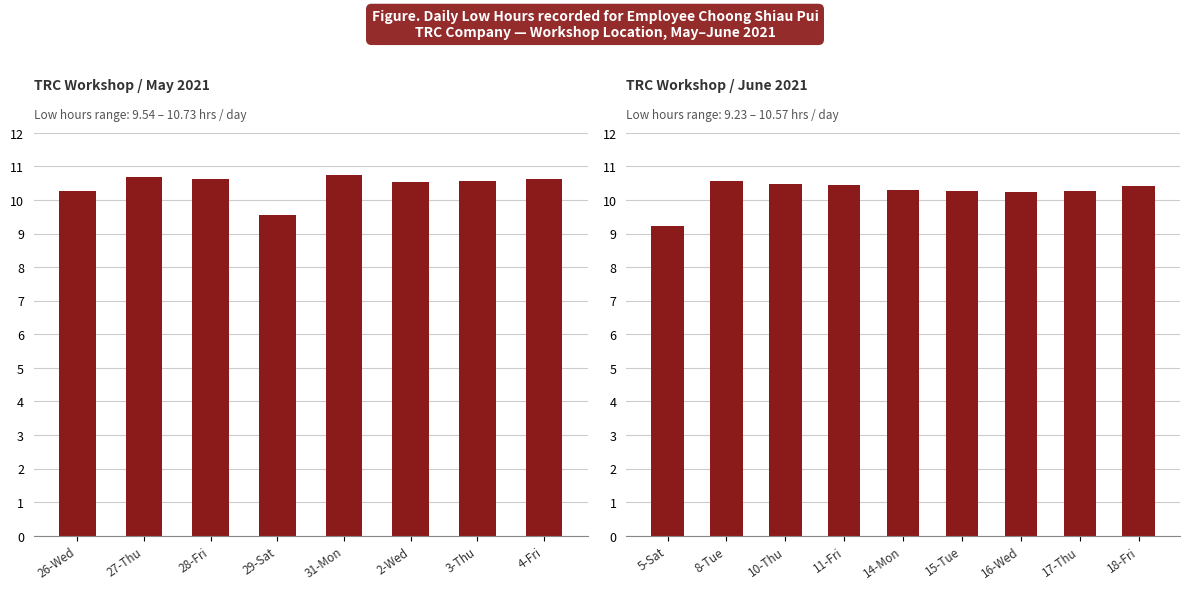

Does the chart contain any negative values?

No